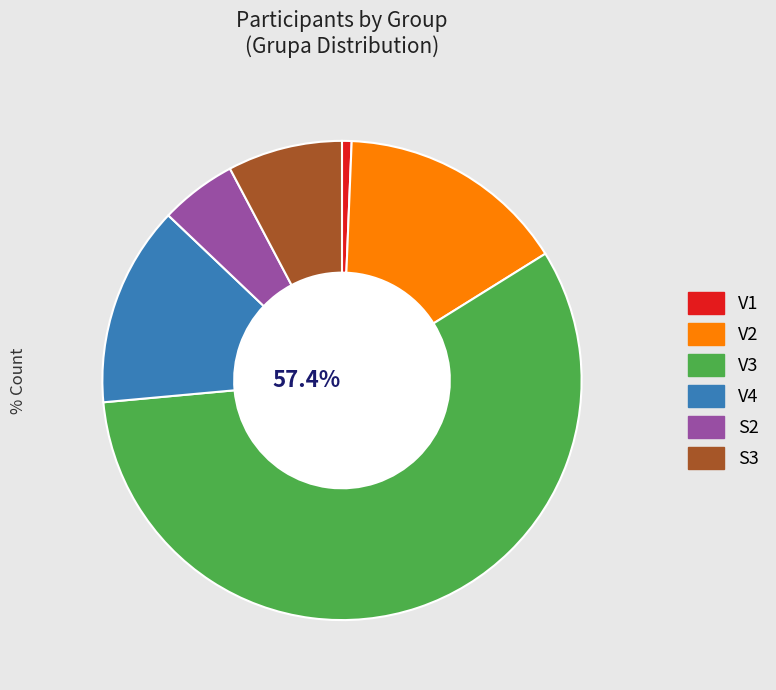

How many slices are in this pie chart?

6